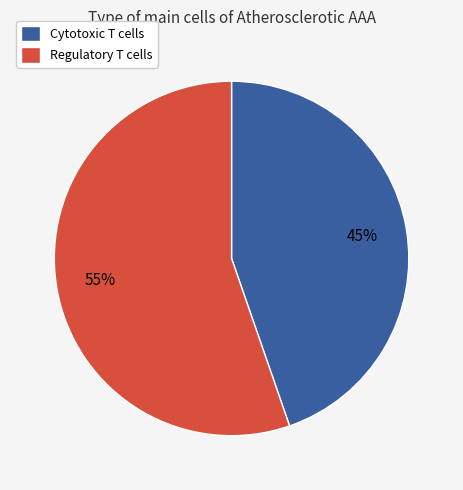

How many segments does this pie chart have?

2